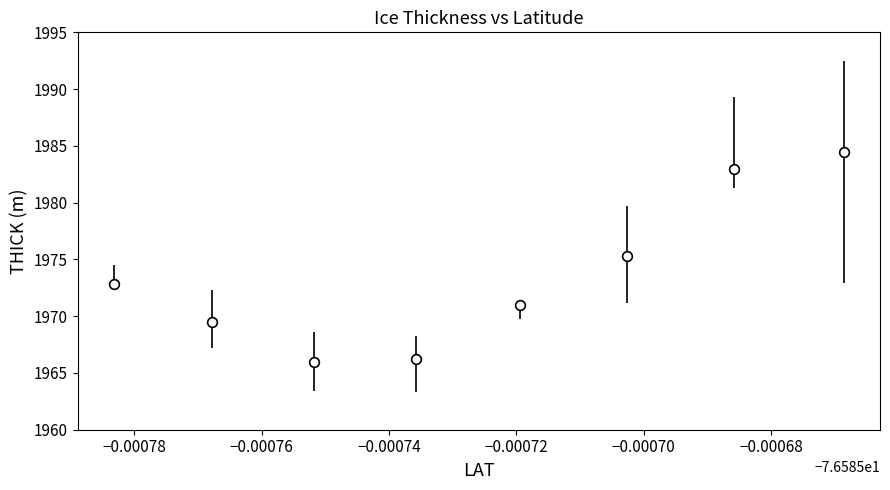

What is the average value?

1973.5